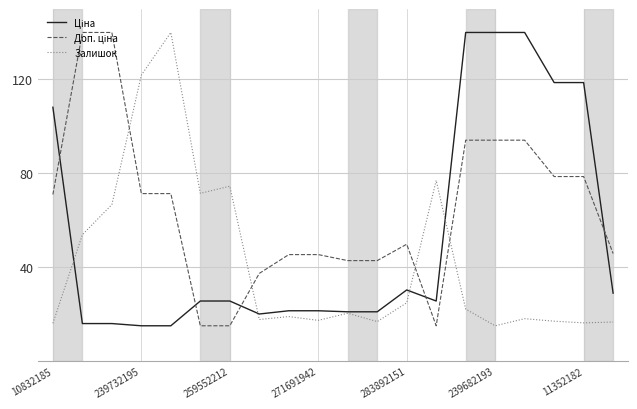

Is this an area chart (filled region under the line)?

No